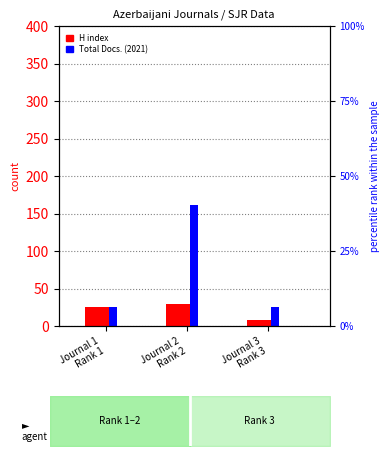

What is the approximate value of Total Docs. (2021) at Journal 3
Rank 3, to the nearest 10?

30